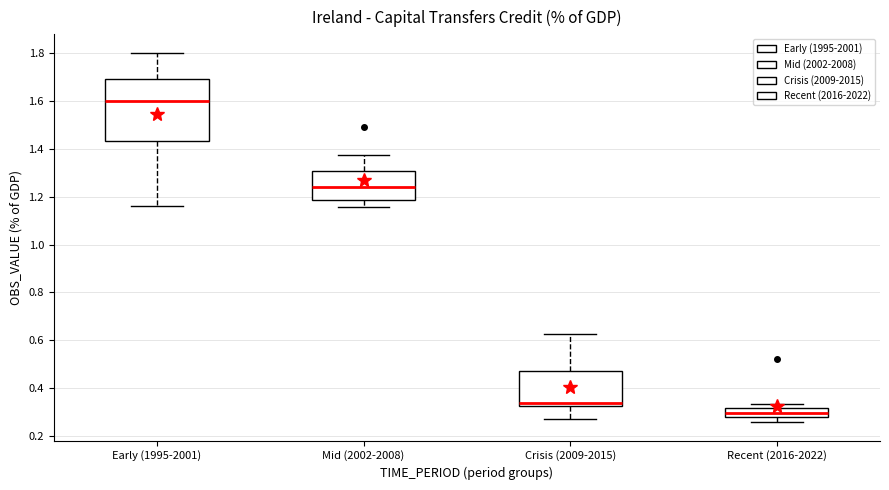

Comparing the boxes themselves (not the whiskers), which one is the tallest?

Early (1995-2001)